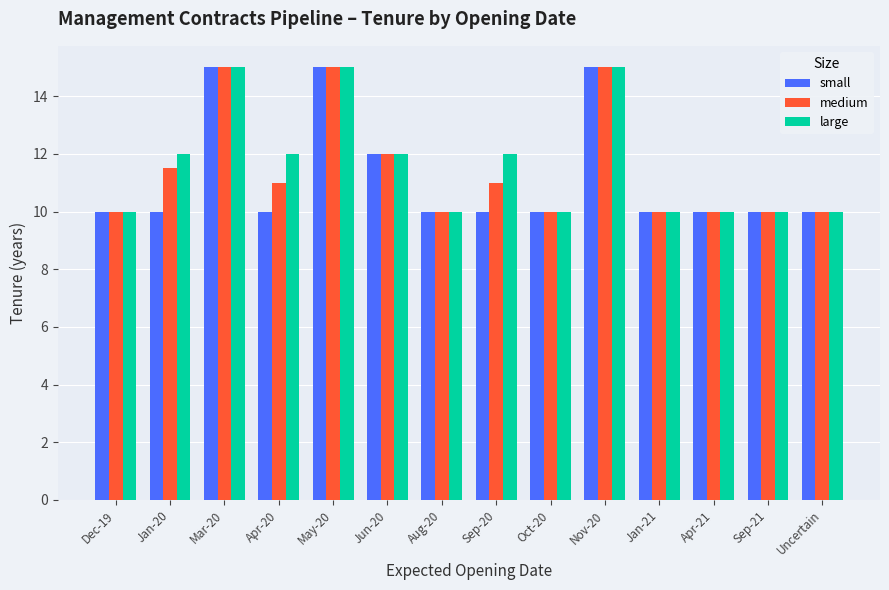

The large series shows 10.0 at Aug-20. True or false?

True